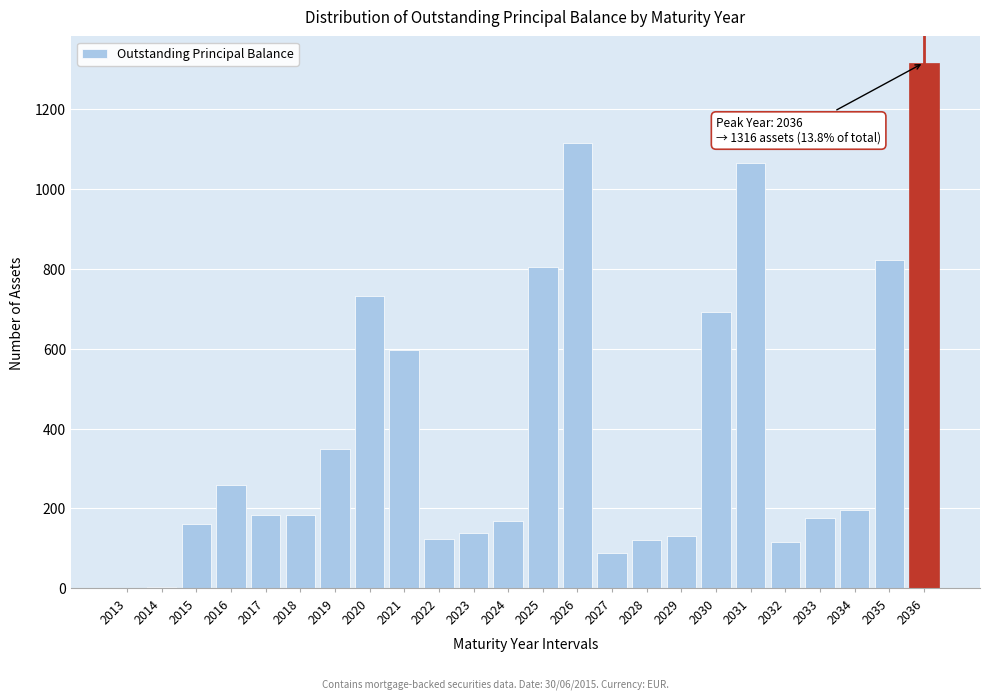

What is the approximate value at 2036?

1316